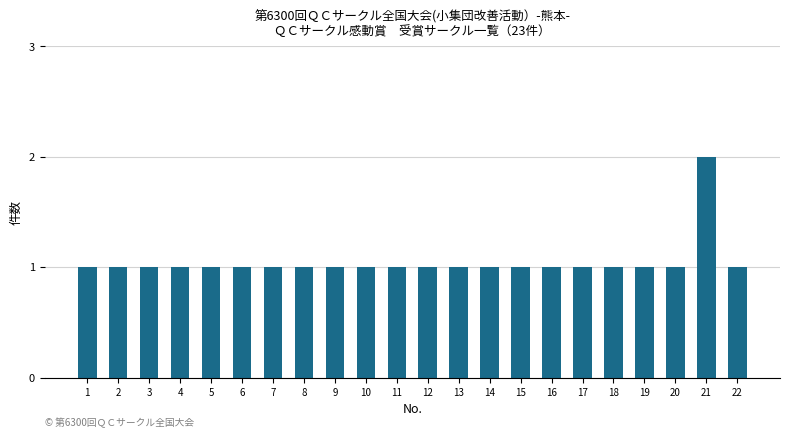

Does the chart contain stacked bars?

No